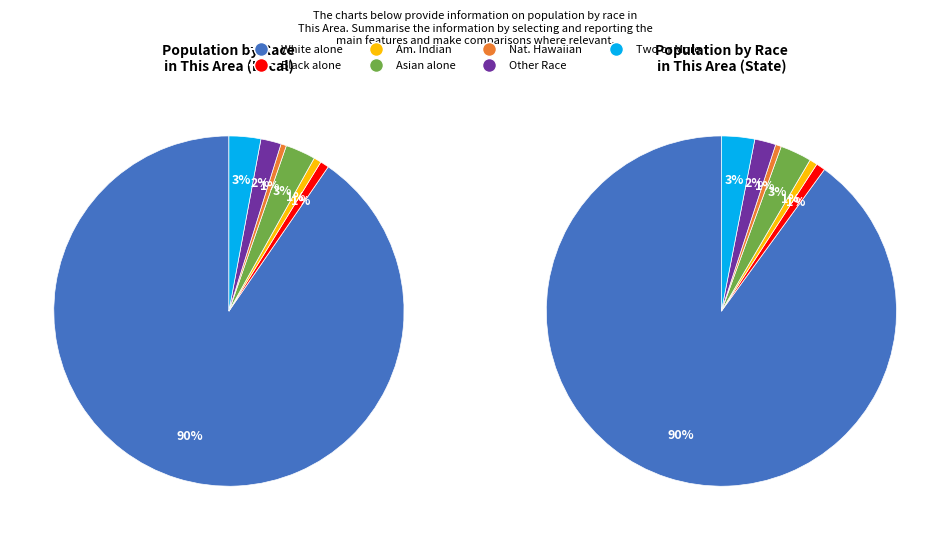

What is the largest slice in the pie chart?

White alone